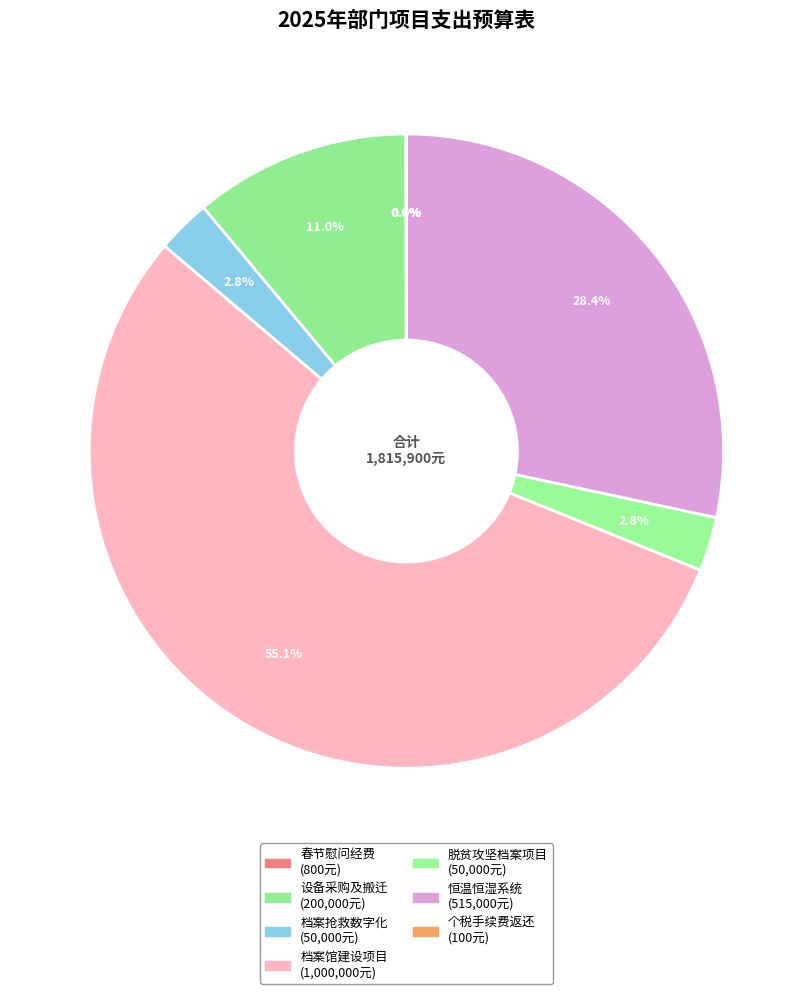

Rank the categories by value from lowest to highest.

税务返还个人所得税手续费资金, 2025年春节慰问经费, 档案抢救保护和数字化加工等档案事务专项经费, 接收脱贫攻坚、疫情防控、土地确权档案项目经费, 档案馆设备采购及搬迁工作经费, 库房恒温恒湿控制系统建设专项资金, 耿马自治县国家综合档案馆建设项目经费